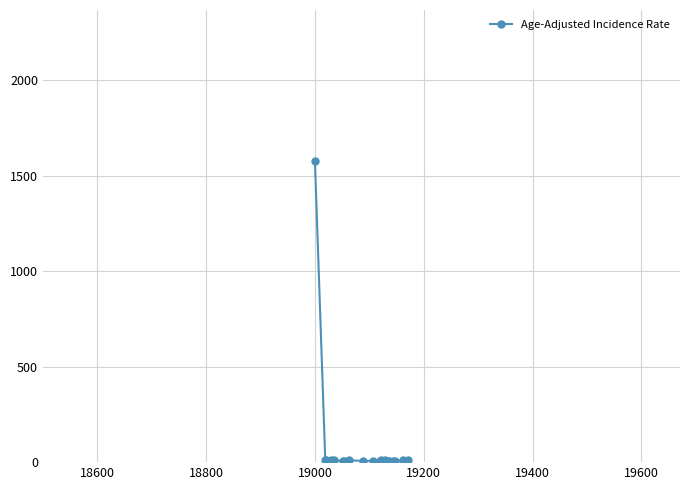

What is the difference between the maximum and minimum values?

1573